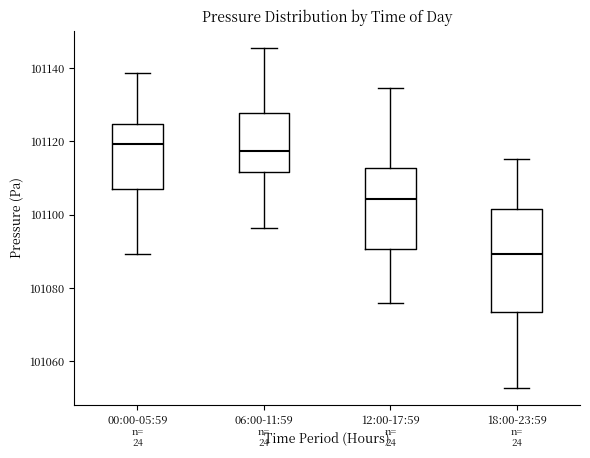

Where does the median line of the box for 18:00-23:59 sit on the y-axis? The values are not printed on the chart, so give them approximately, as read against the axis.

101090